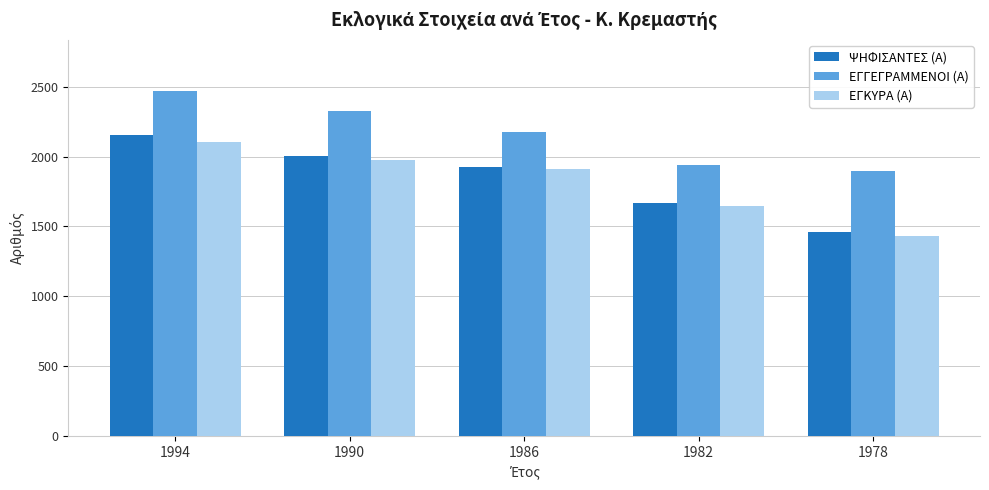

The ΨΗΦΙΣΑΝΤΕΣ (Α) series shows 1922 at 1986. True or false?

True